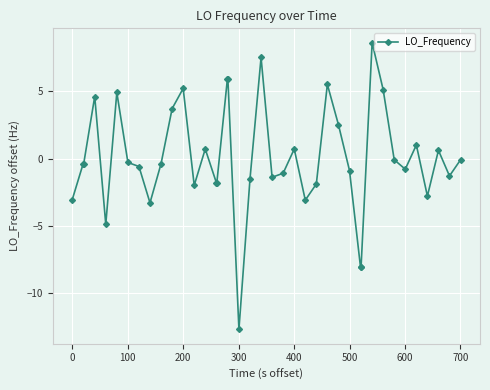

What is the value of the 29th point from the left?

-0.9